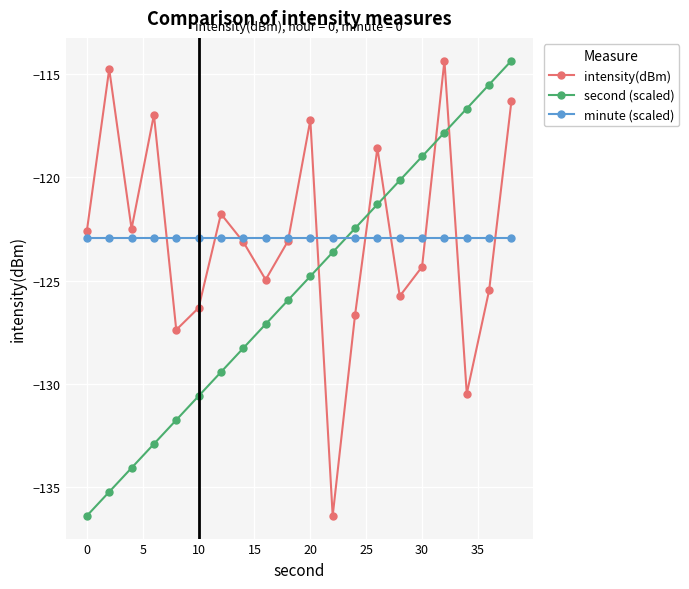

What is the maximum value for second (scaled)?

-114.4